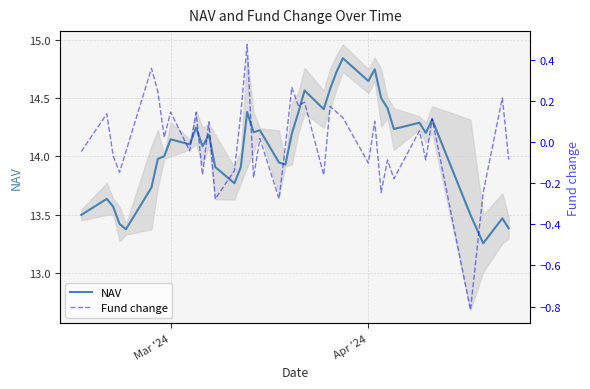

What is the greatest value displayed?

14.8